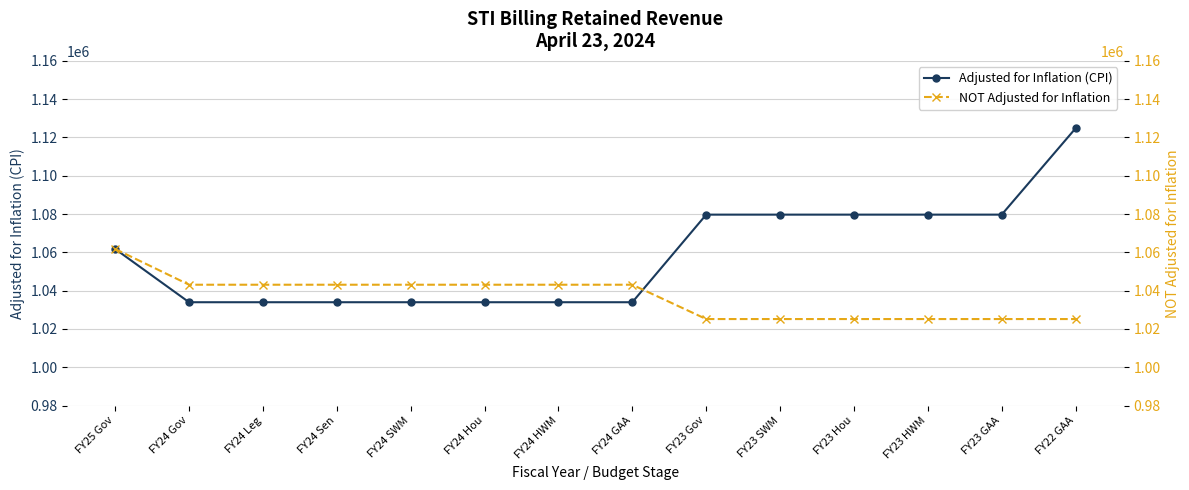

Between which two adjacent categories do Adjusted for Inflation (CPI) and NOT Adjusted for Inflation first intersect?

FY24 GAA and FY23 Gov